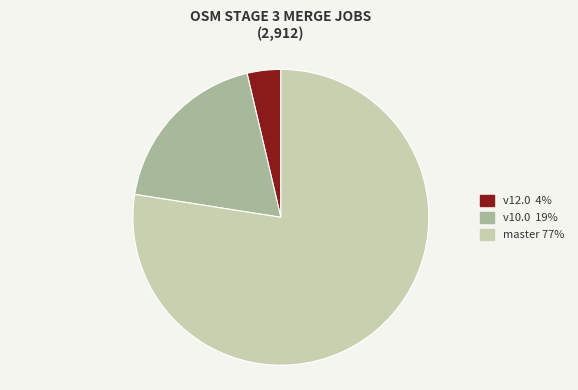

Is there a majority slice in this chart?

Yes